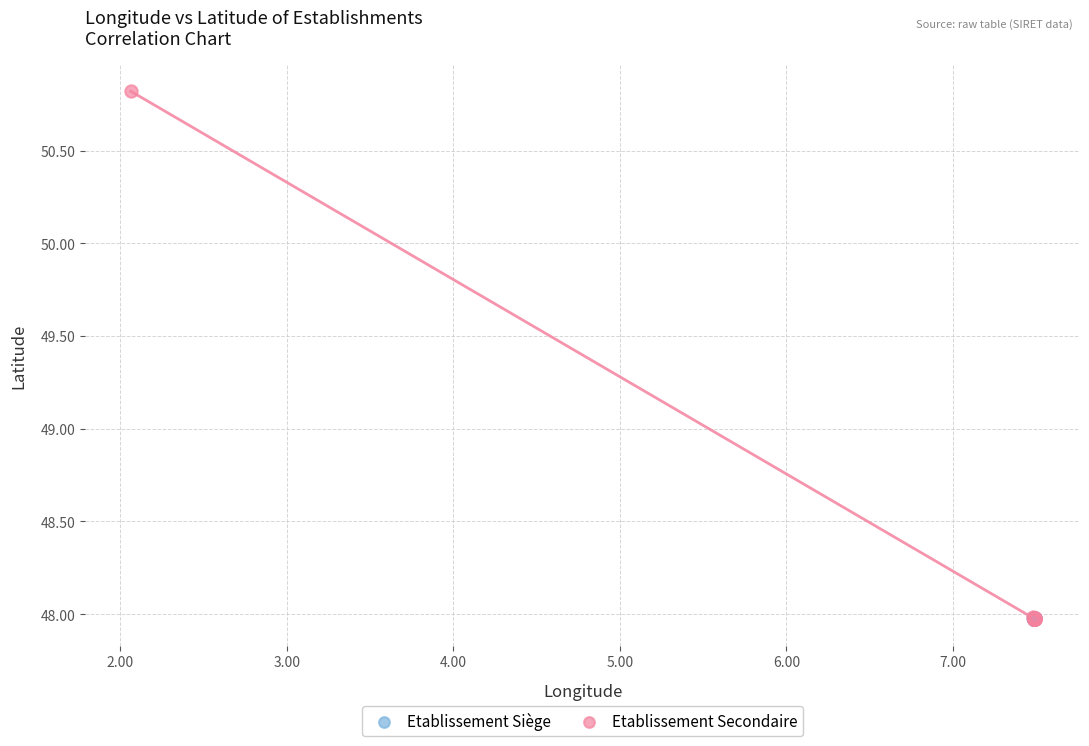

Which series reaches the maximum Y coordinate?

Etablissement Secondaire